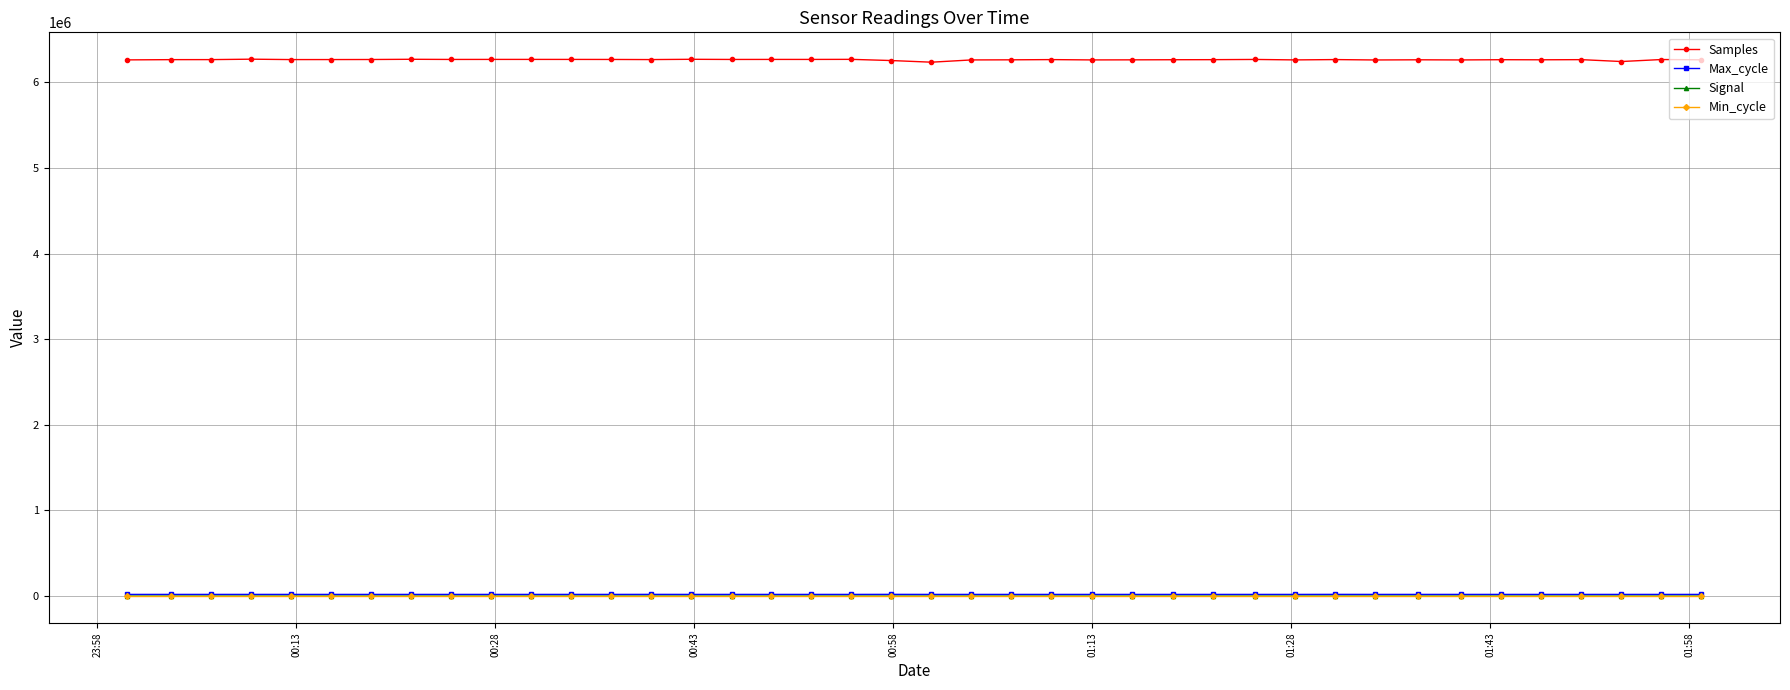

What is the highest value of the Samples series?

6271108